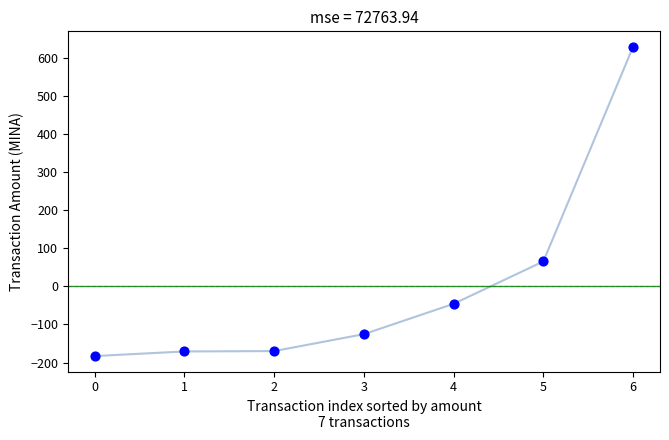

What Y value in the scatter plot is closest to 223?

65.6